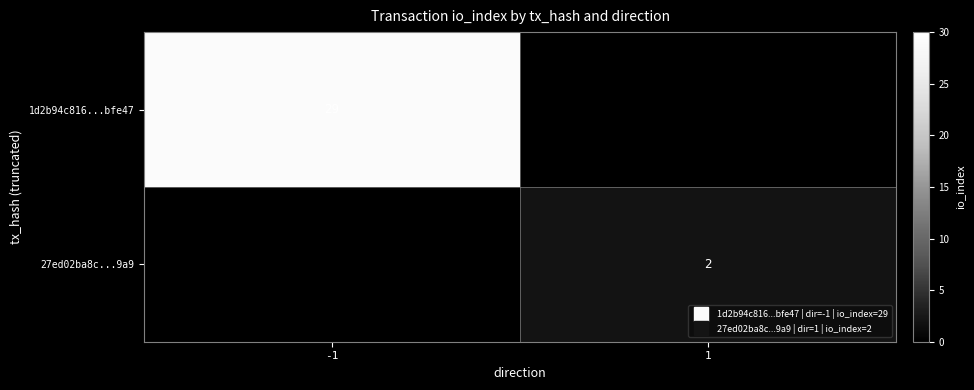

List the series in order of their peak value, highest first.

1d2b94c816...bfe47, 27ed02ba8c...9a9